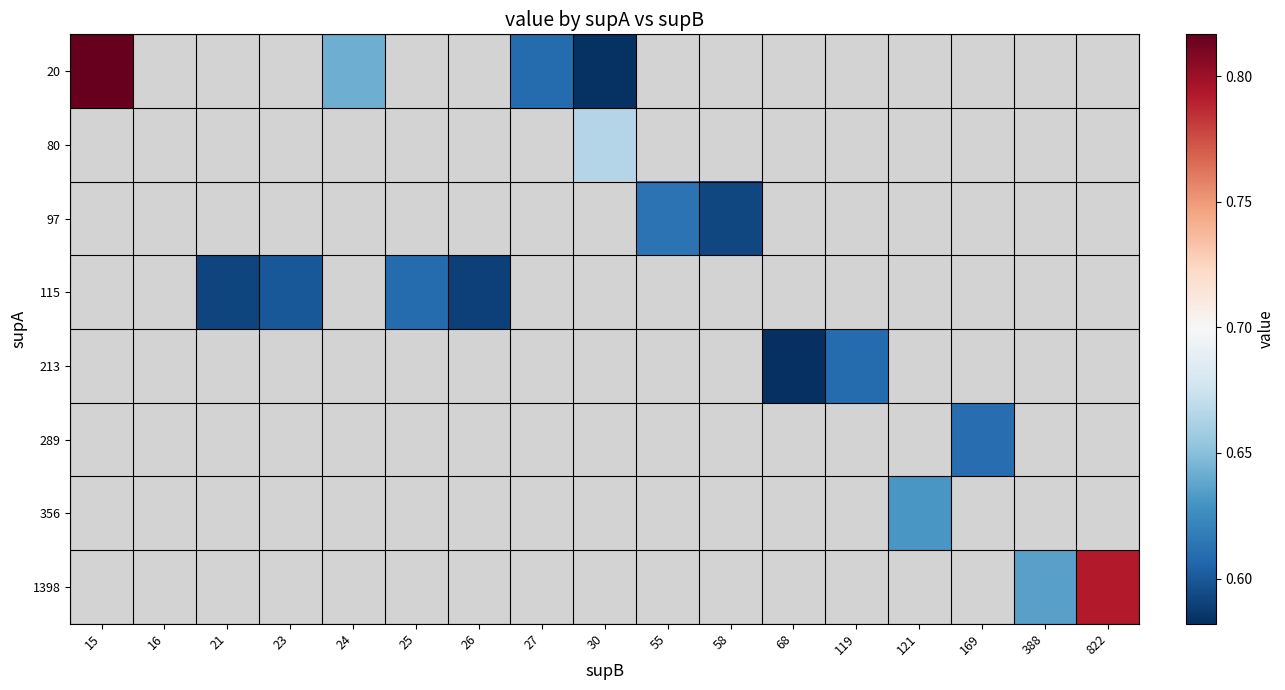

How many categories are shown in the chart?

17